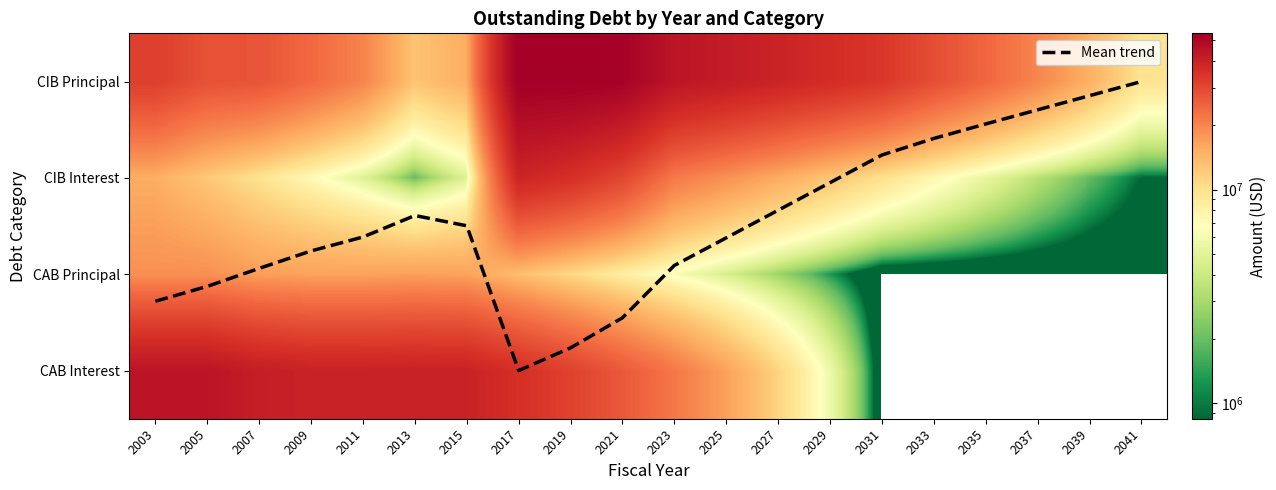

Which category has the lowest value across all series?

2041